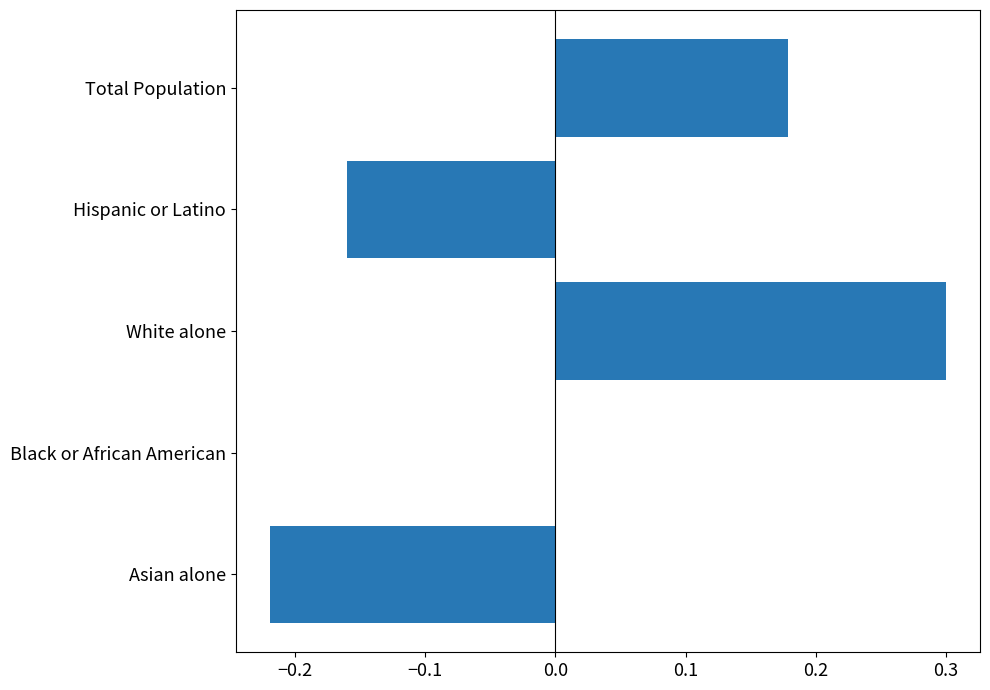

Which category has the highest value across all series?

White alone